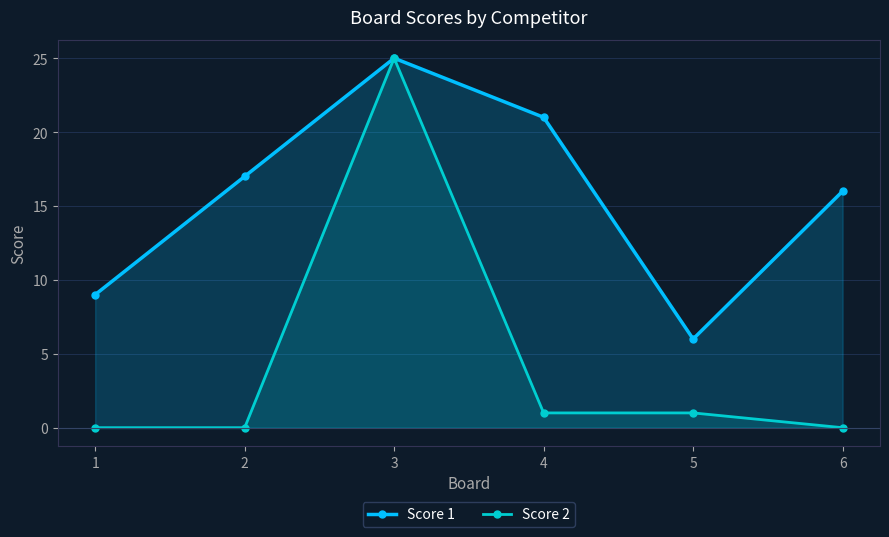

Count the number of categories in the chart.

6